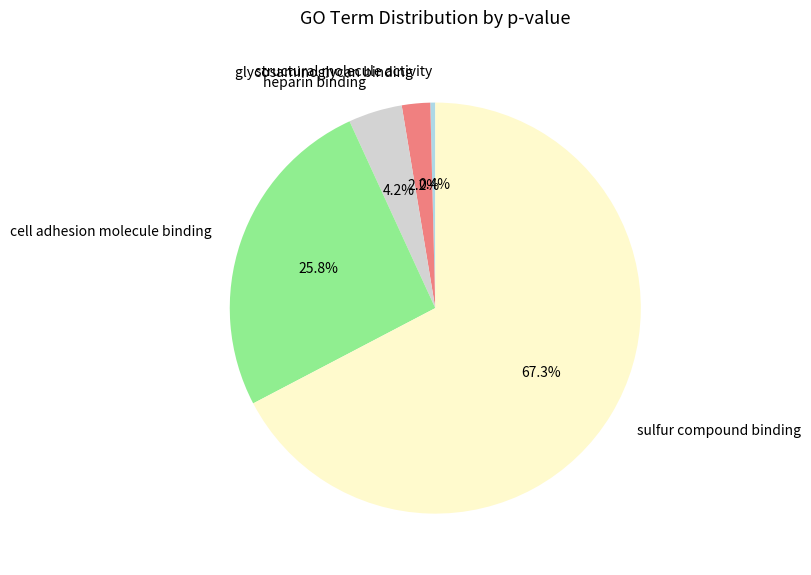

Which category accounts for the majority?

sulfur compound binding